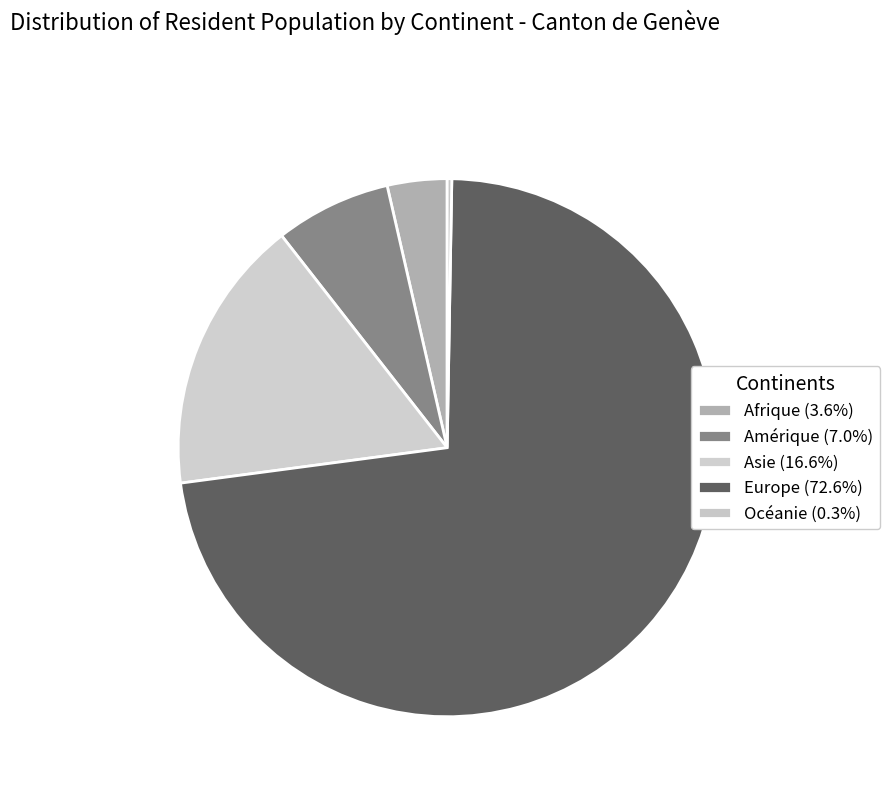

The Europe slice represents 73% of the pie. True or false?

True